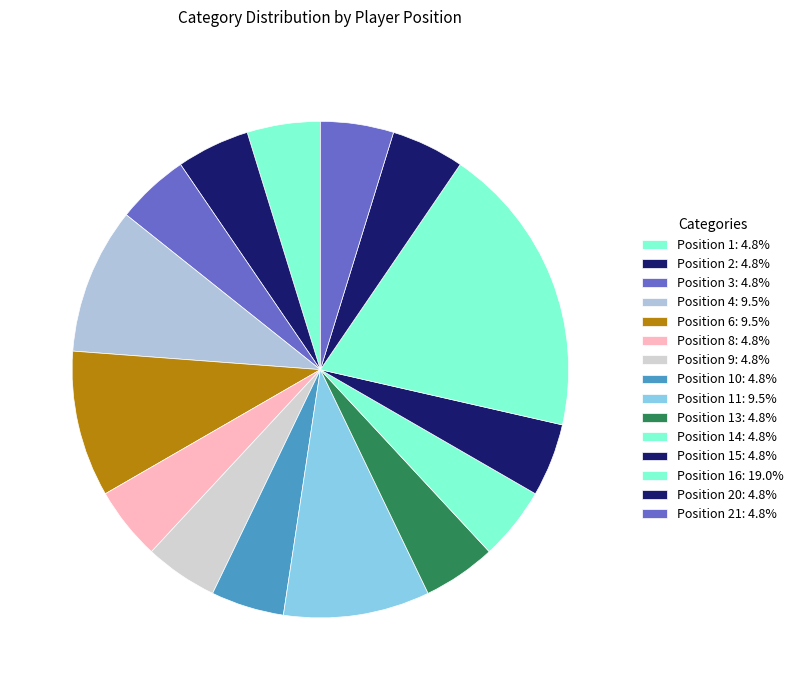

How many segments does this pie chart have?

15